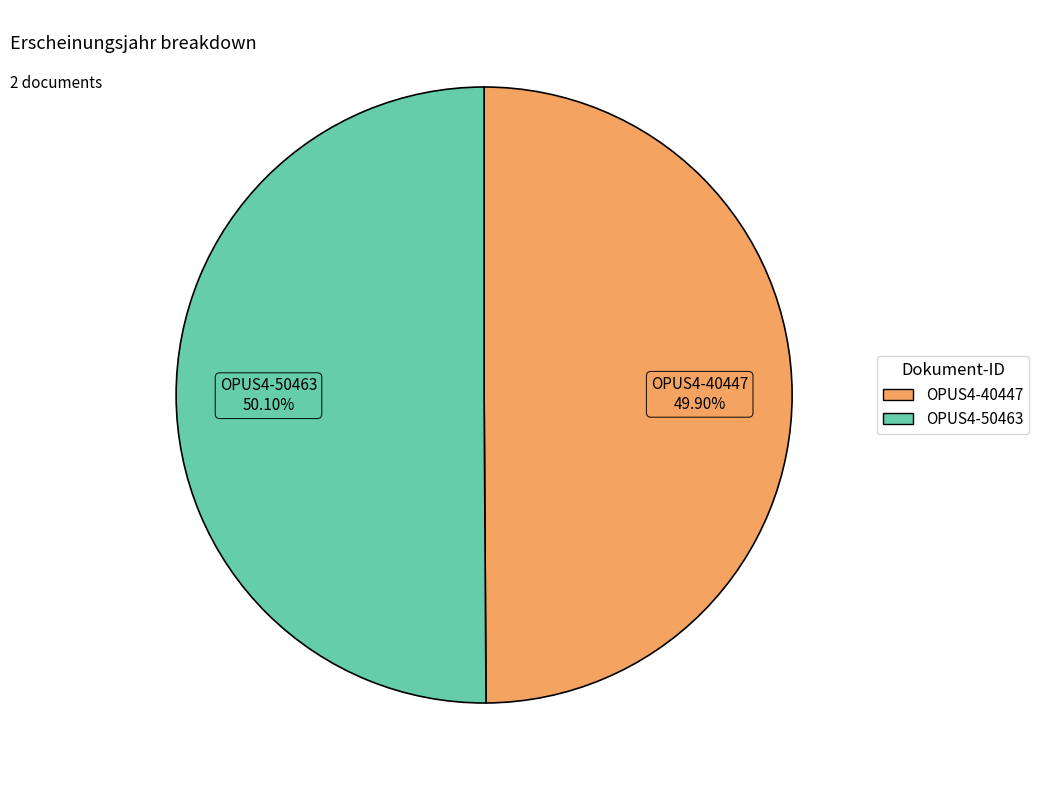

The OPUS4-40447 slice represents 50% of the pie. True or false?

True